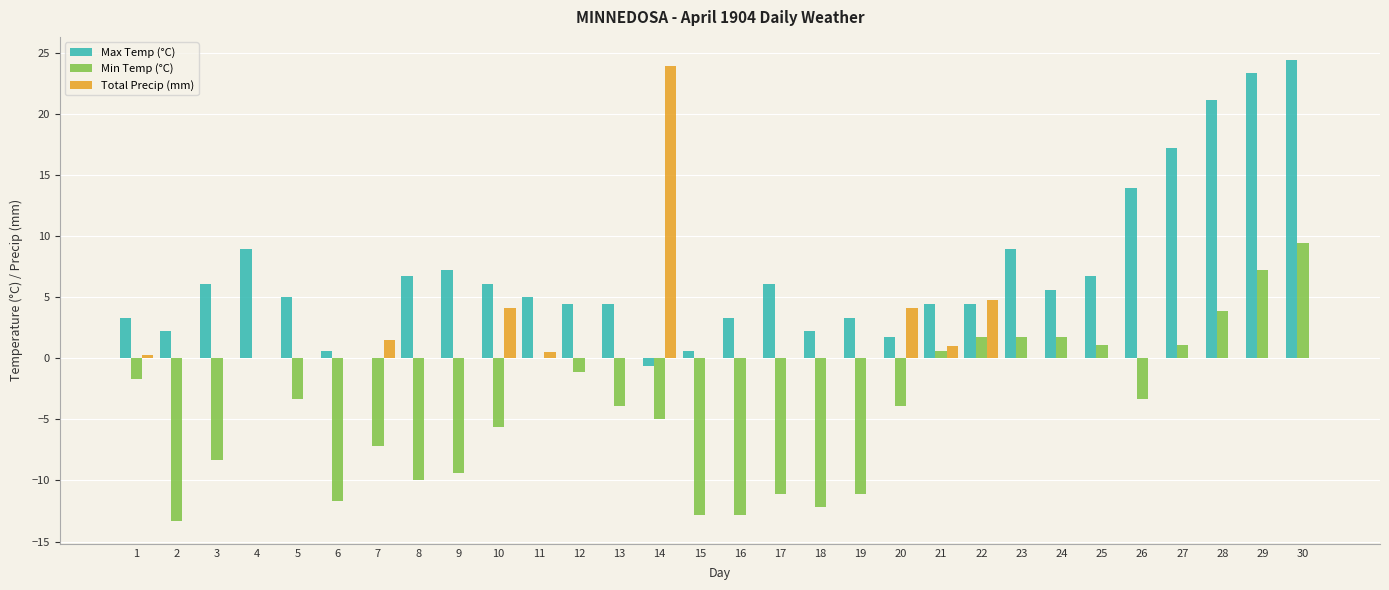

What is the maximum value shown in the chart?

24.4